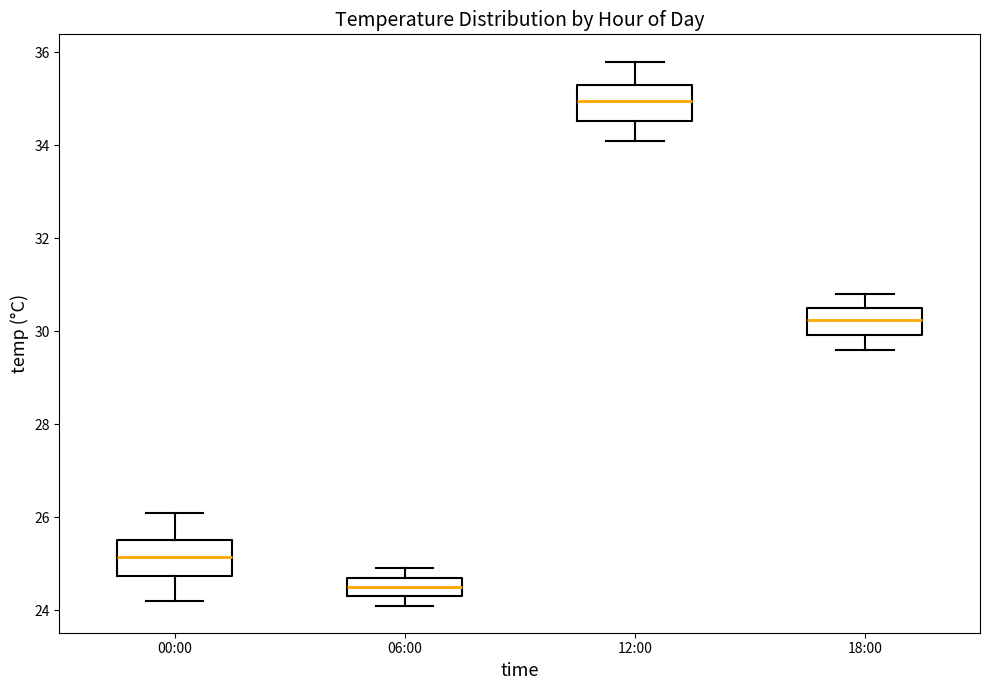

Where is the upper edge of the box for 06:00 on the y-axis? The values are not printed on the chart, so give them approximately, as read against the axis.

24.8